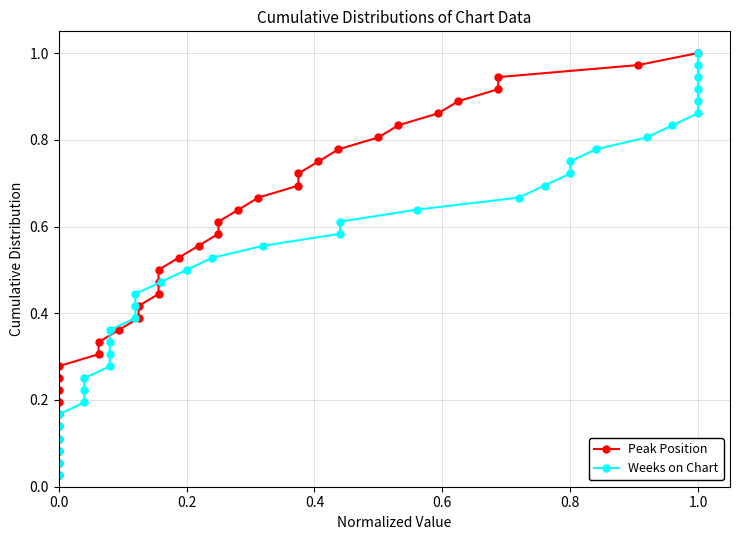

Does the chart have visible grid lines?

Yes